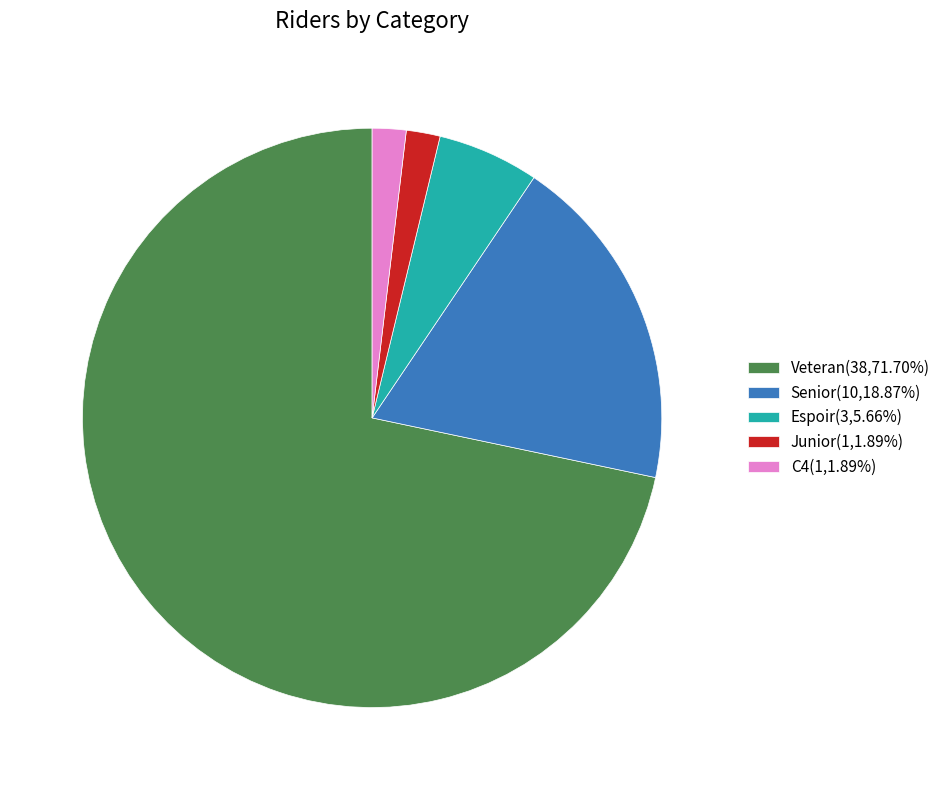

Is the sum of C4 and Junior greater than half?

No